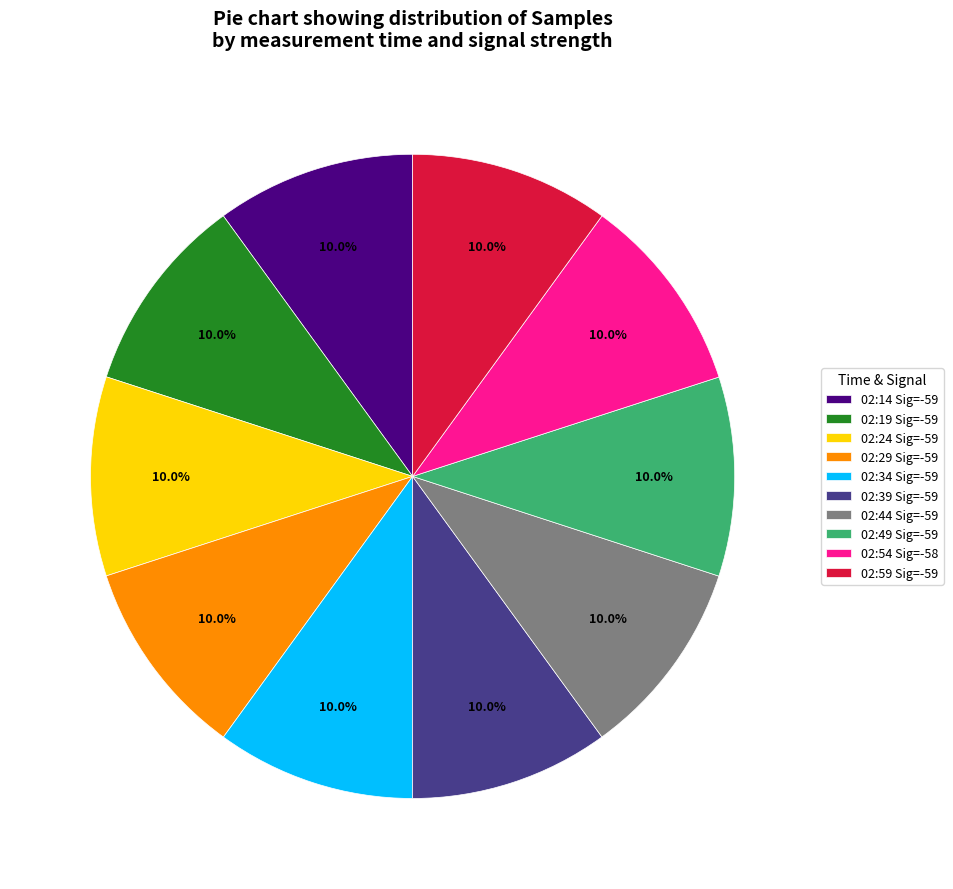

Is 02:34 Sig=-59 the majority of the pie?

No